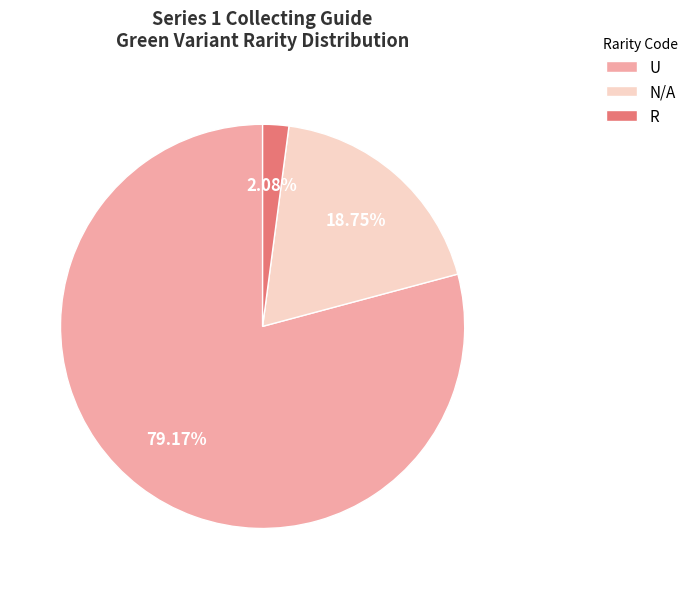

Rank the categories by value from highest to lowest.

U, N/A, R